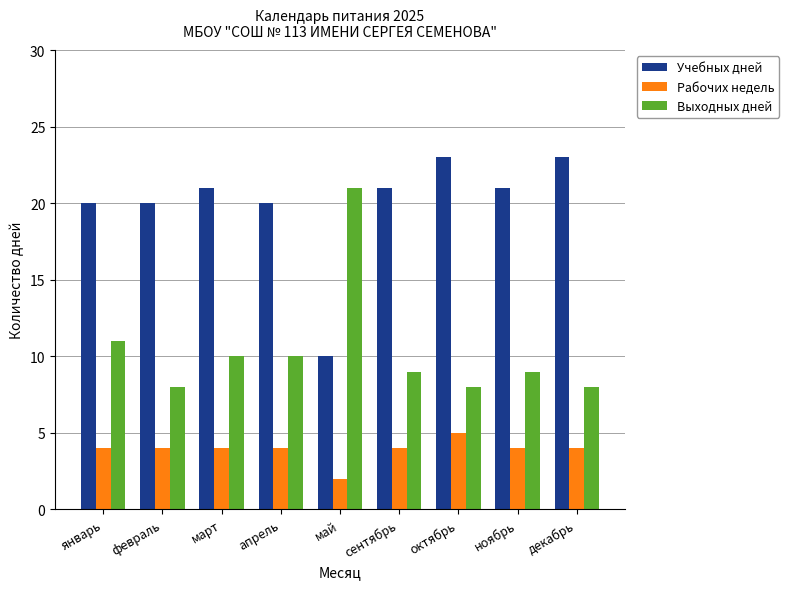

True or false: Рабочих недель has a value of 3 at октябрь.

False